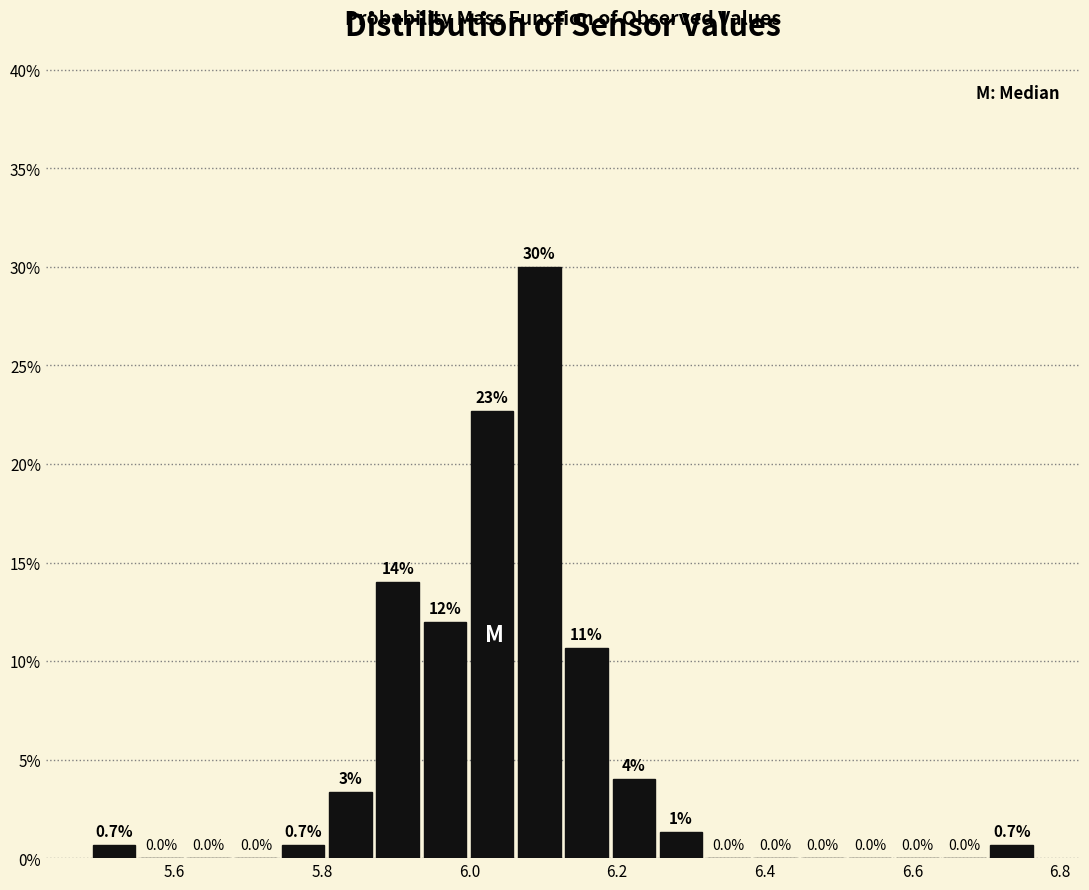

Around what value on the x-axis is the tallest bar? Give the approximate position of its centre, as read against the axis.

6.10